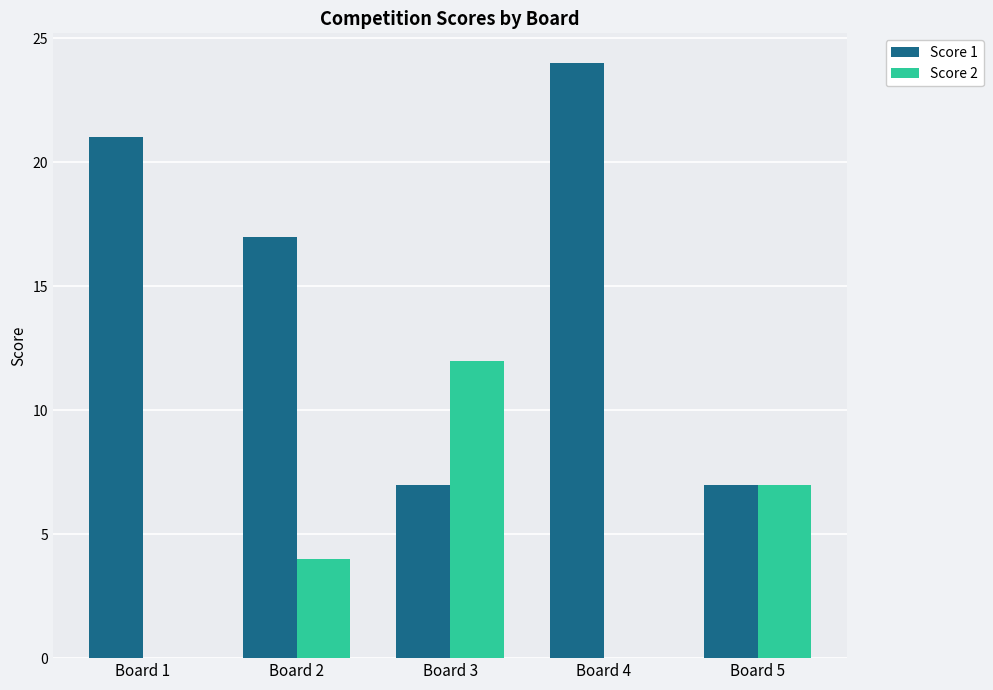

Which series has the largest total across all categories?

Score 1